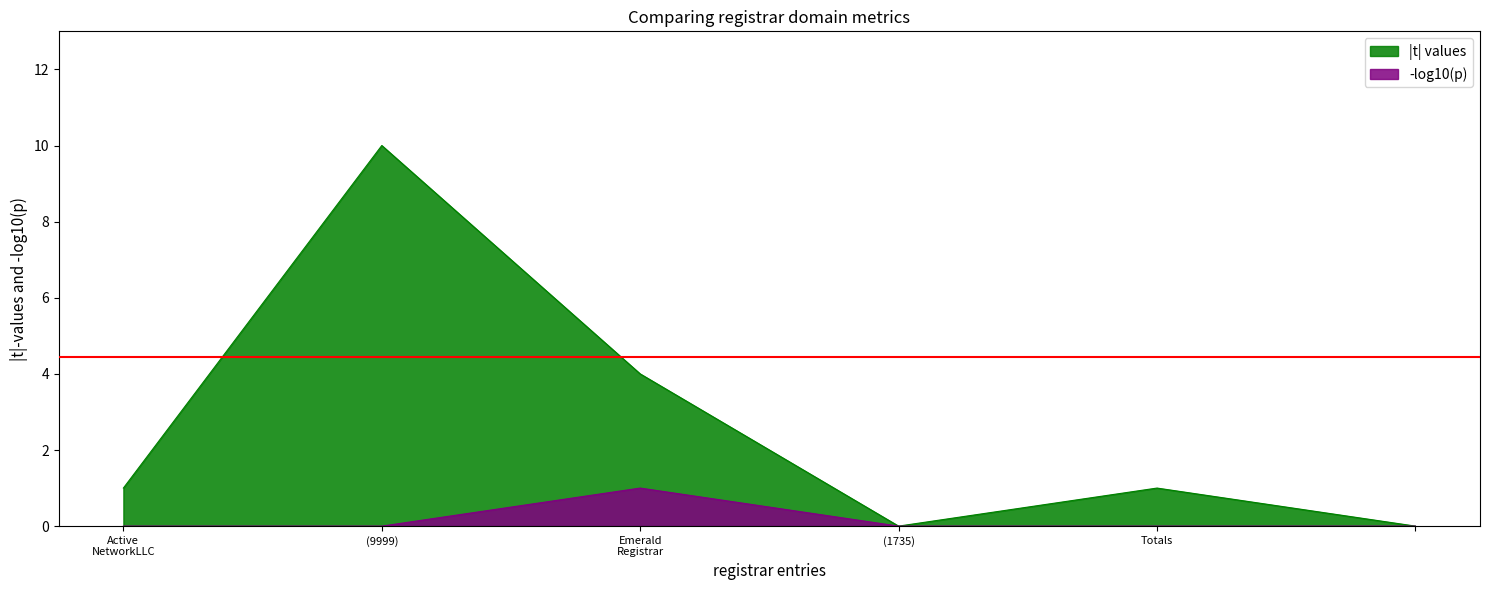

At how many categories does at least one series exceed 1?

2